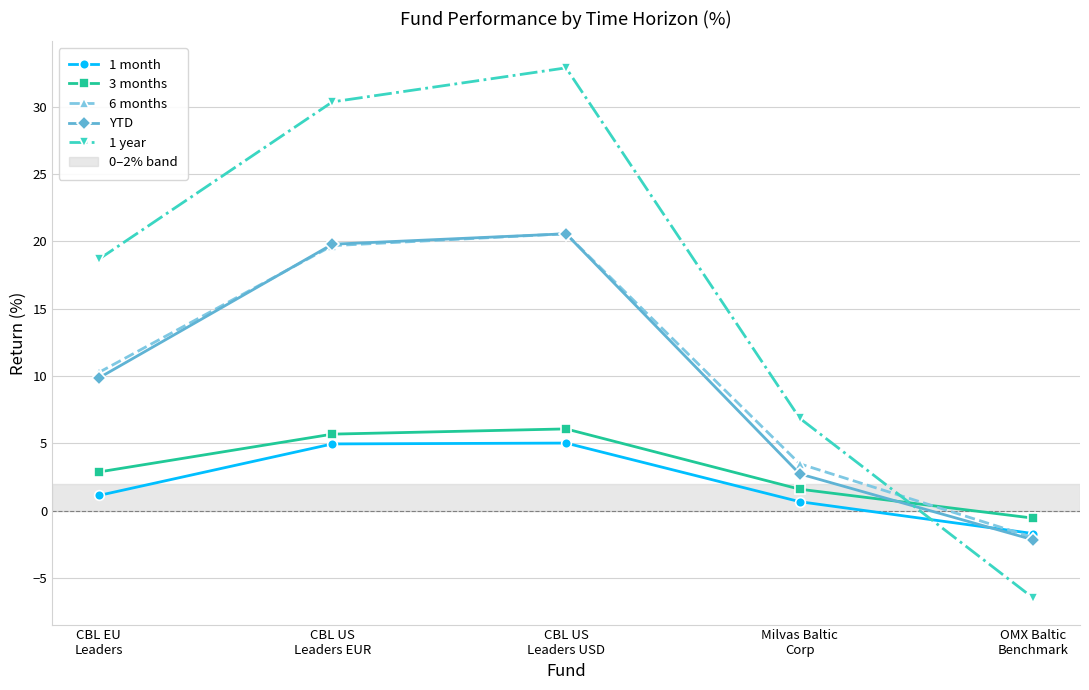

What is the minimum value shown in the chart?

-6.5